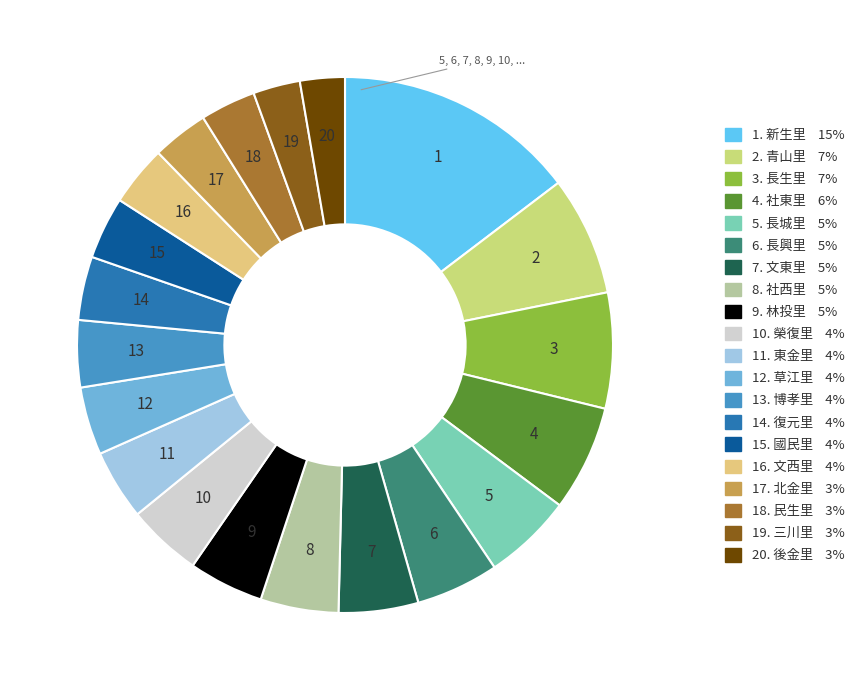

Which slice is the smallest?

後金里